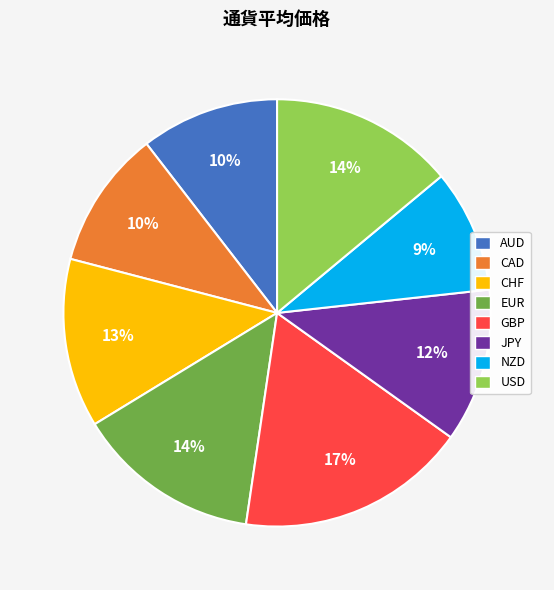

Combined, do CAD and USD account for over 50%?

No